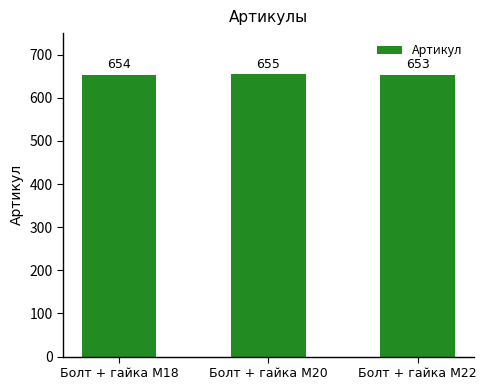

The chart shows a value of 156 at Болт + гайка M22. True or false?

False